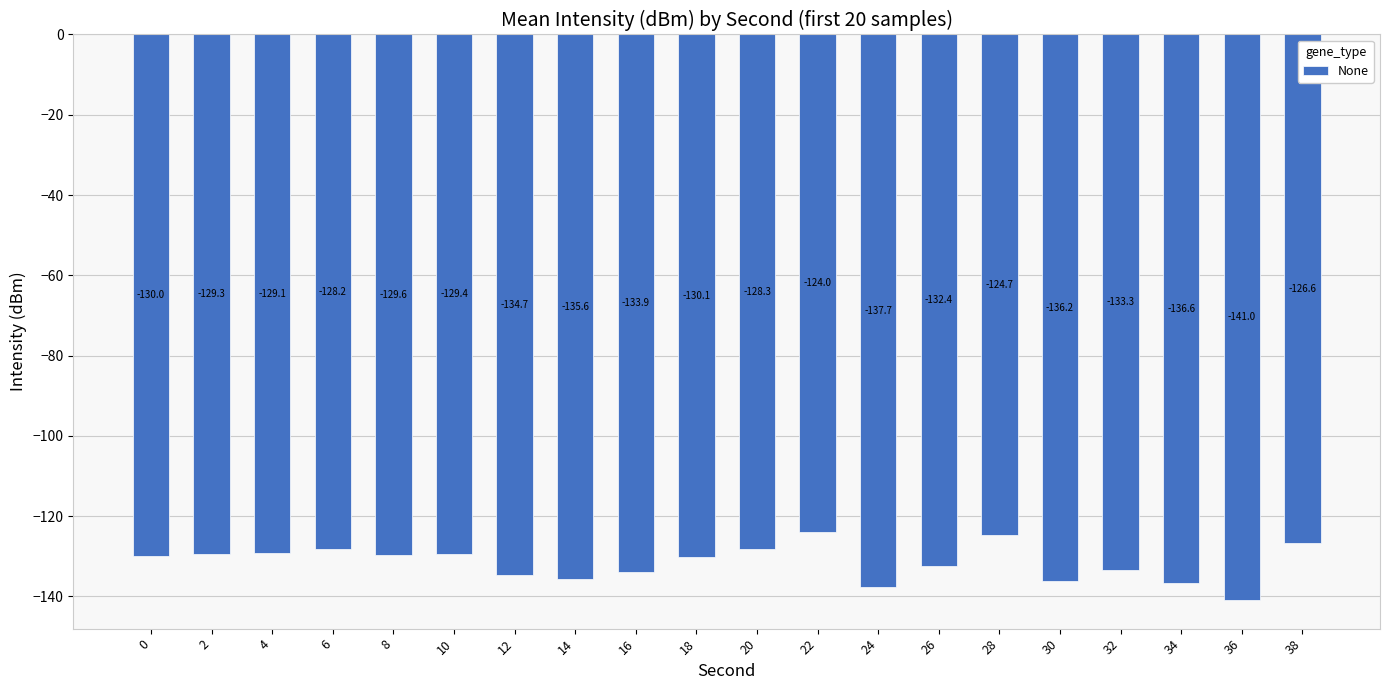

At which category does the chart reach its peak across all series?

22